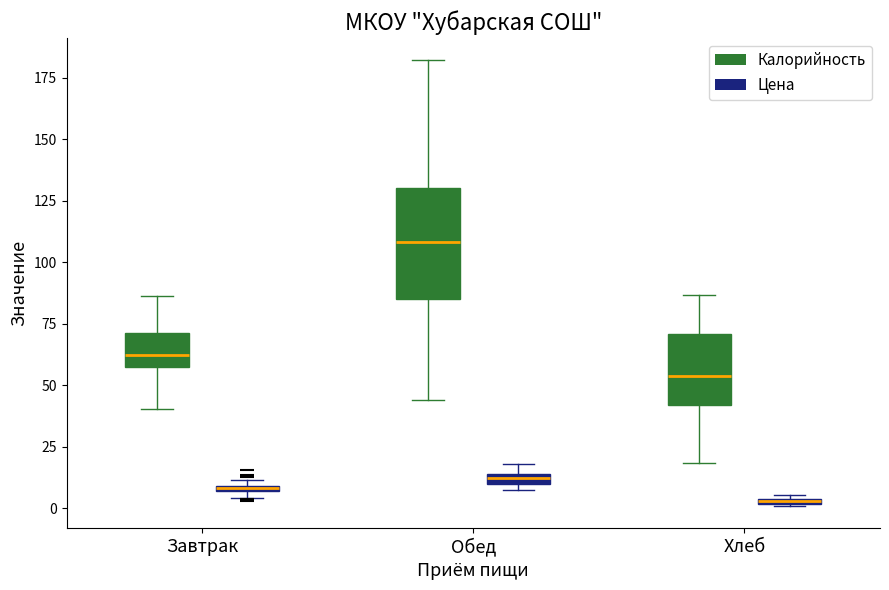

Where is the lower edge of the box for Хлеб (Цена) on the y-axis? The values are not printed on the chart, so give them approximately, as read against the axis.

0